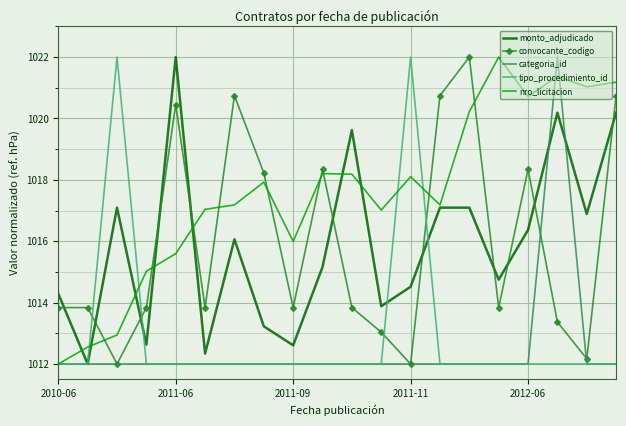

Which series ends up on top after the final intersection of monto_adjudicado and convocante_codigo?

convocante_codigo